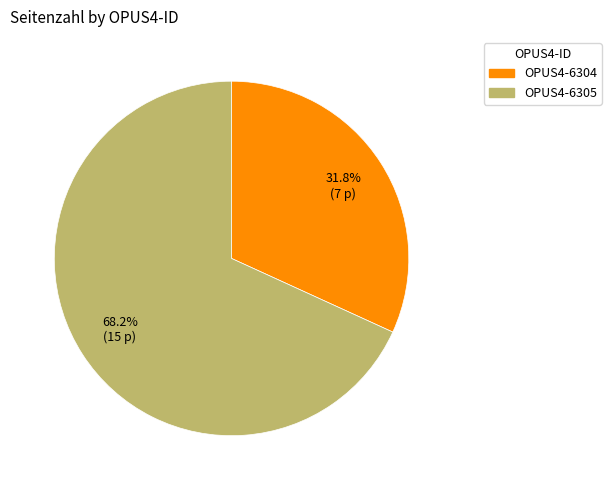

How much of the chart is everything except OPUS4-6305?

31.8%